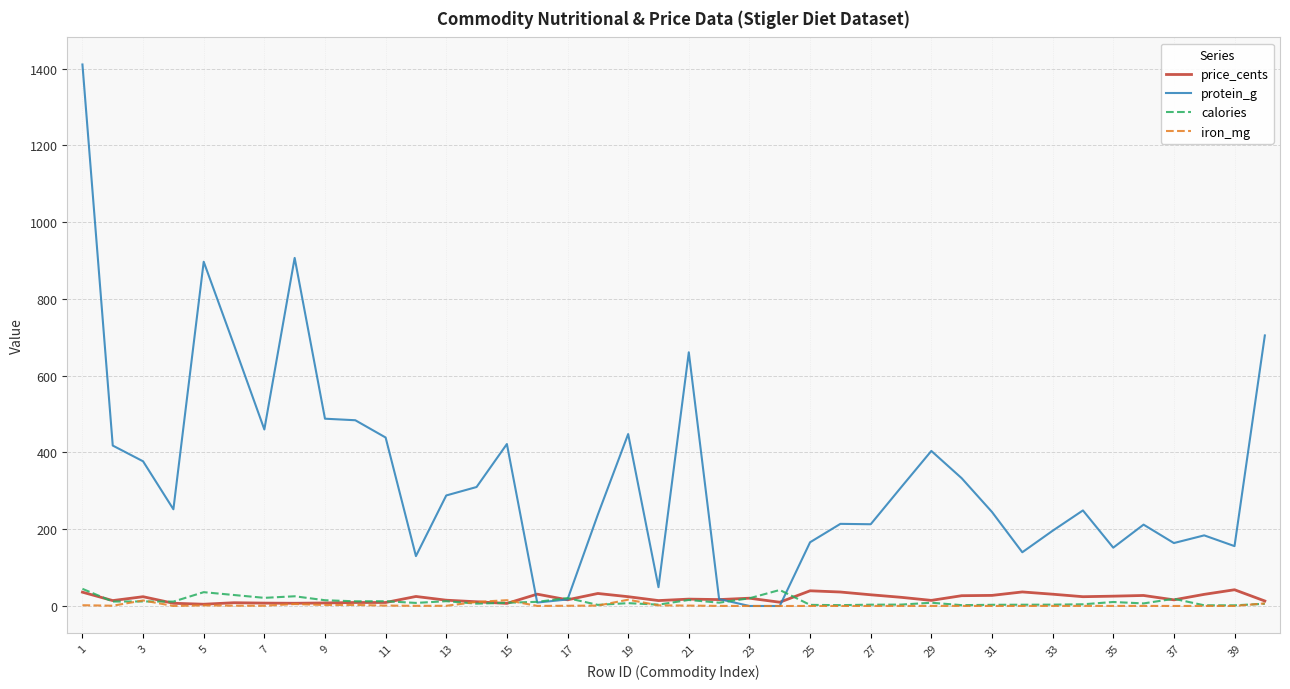

What is the maximum value shown in the chart?

1411.0